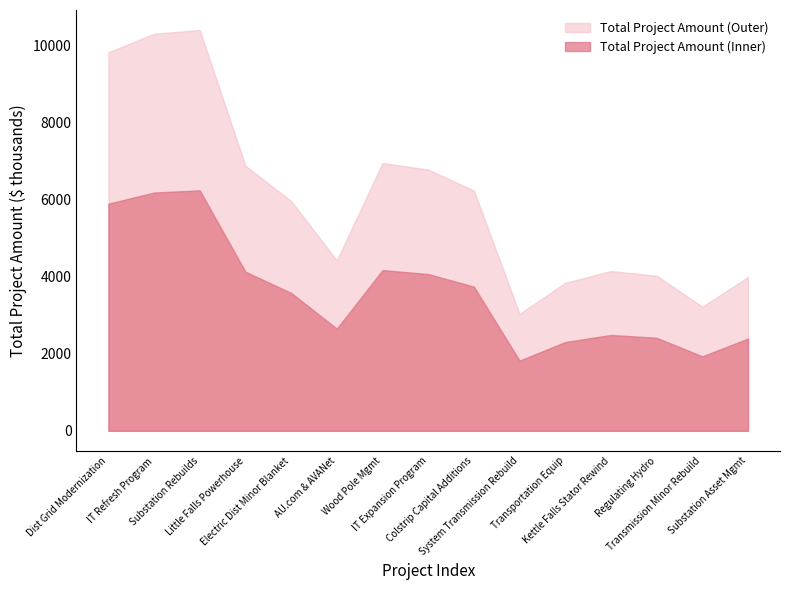

The value at AU.com & AVANet Redevelopment is 7332.7. True or false?

False